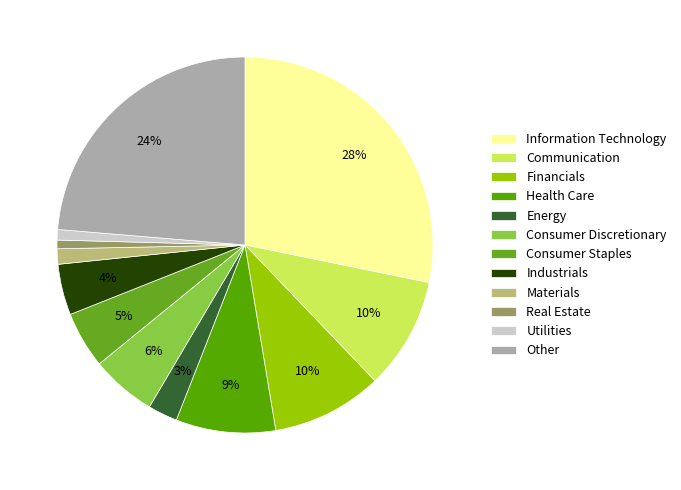

Is there any slice that represents more than half of the pie?

No